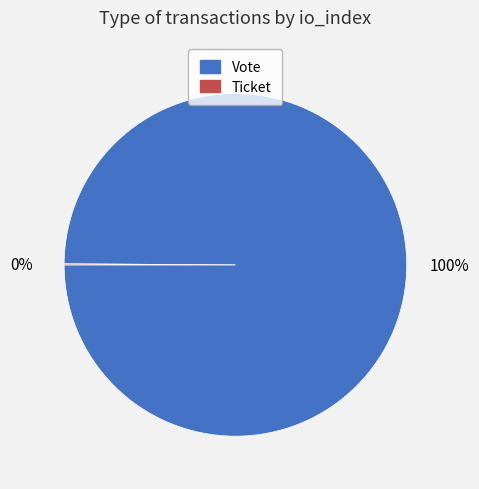

True or false: Vote accounts for 91% of the total.

False